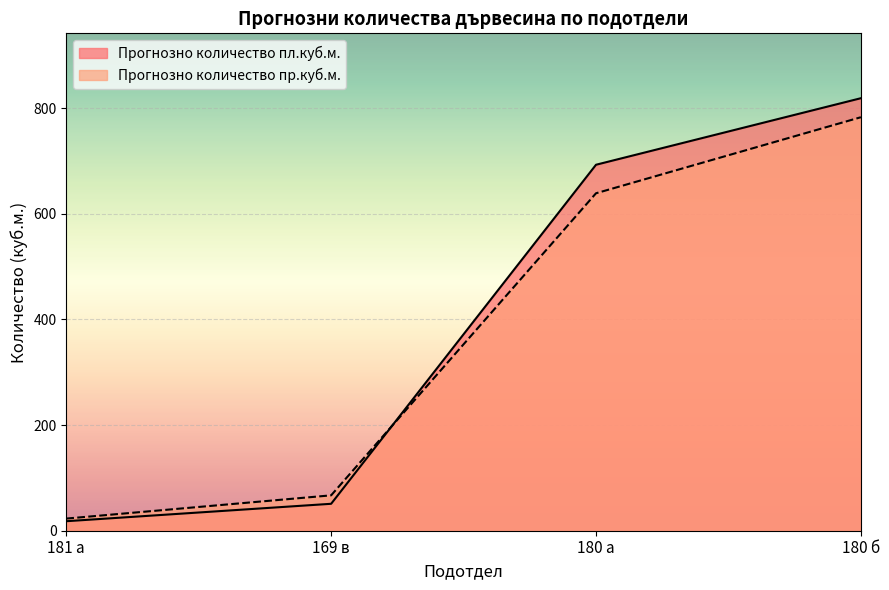

Reading right to left, what are all the values shown in this chart?

Прогнозно количество пл.куб.м.: 180 б=819	180 а=693	169 в=51	181 а=18
Прогнозно количество пр.куб.м.: 180 б=783	180 а=639	169 в=67	181 а=23